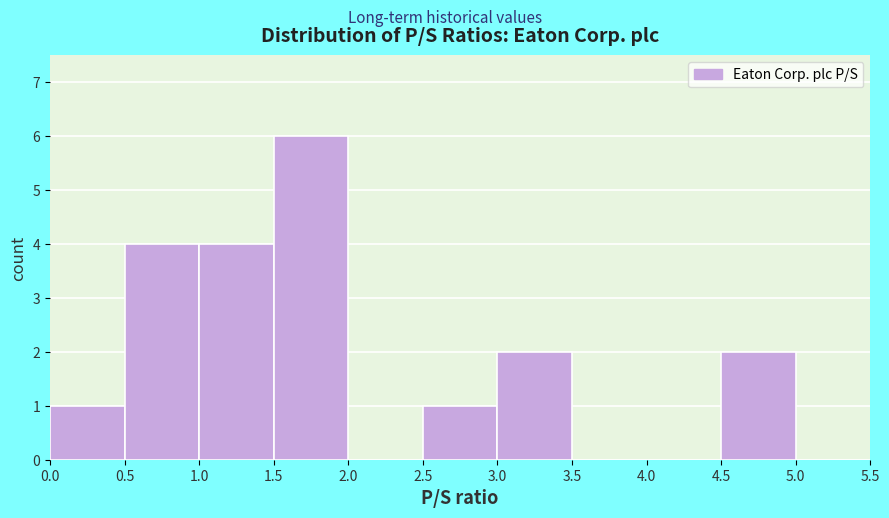

Reading left to right, list every bar in this chart as the range it spans on the x-axis followed by its height. The values are not printed on the chart, so give them approximately, as read against the axis.

0.0 to 0.5: 1
0.5 to 1.0: 4
1.0 to 1.5: 4
1.5 to 2.0: 6
2.0 to 2.5: 0
2.5 to 3.0: 1
3.0 to 3.5: 2
3.5 to 4.0: 0
4.0 to 4.5: 0
4.5 to 5.0: 2
5.0 to 5.5: 0